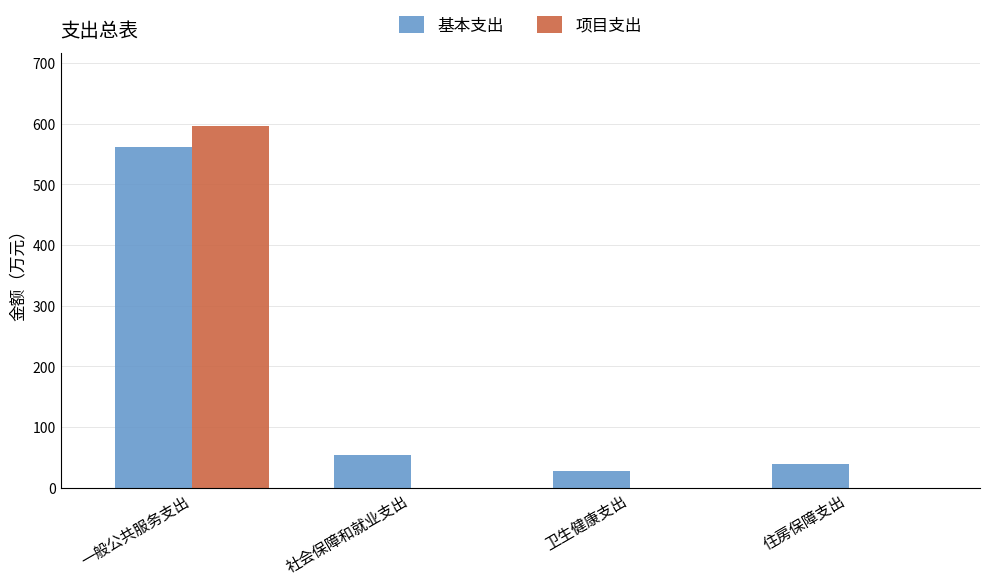

Which category has the highest value across all series?

一般公共服务支出